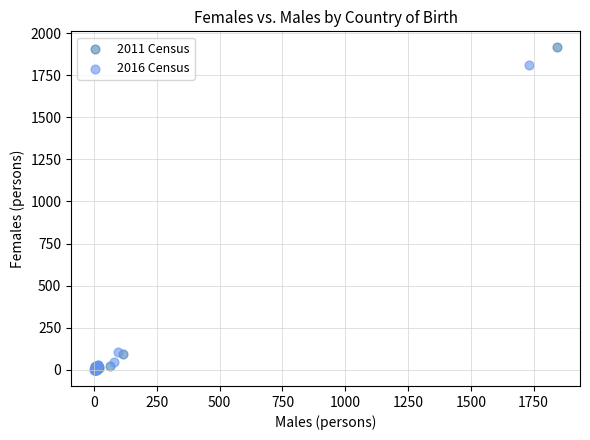

Which series has the widest spread of Y values?

2011 Census